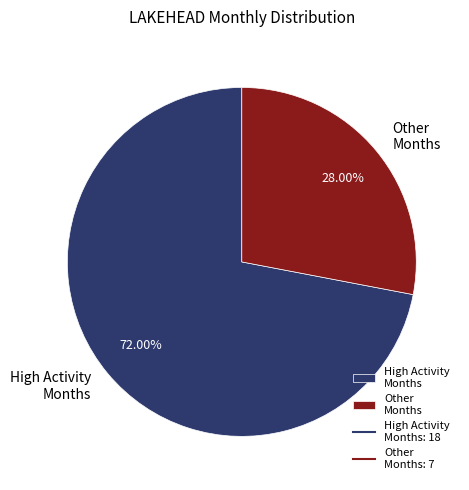

Which category has the smallest portion of the pie?

Other Months